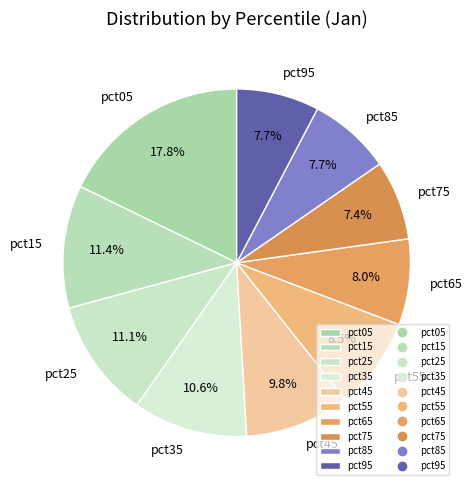

What portion of the pie excludes pct45?

90.2%